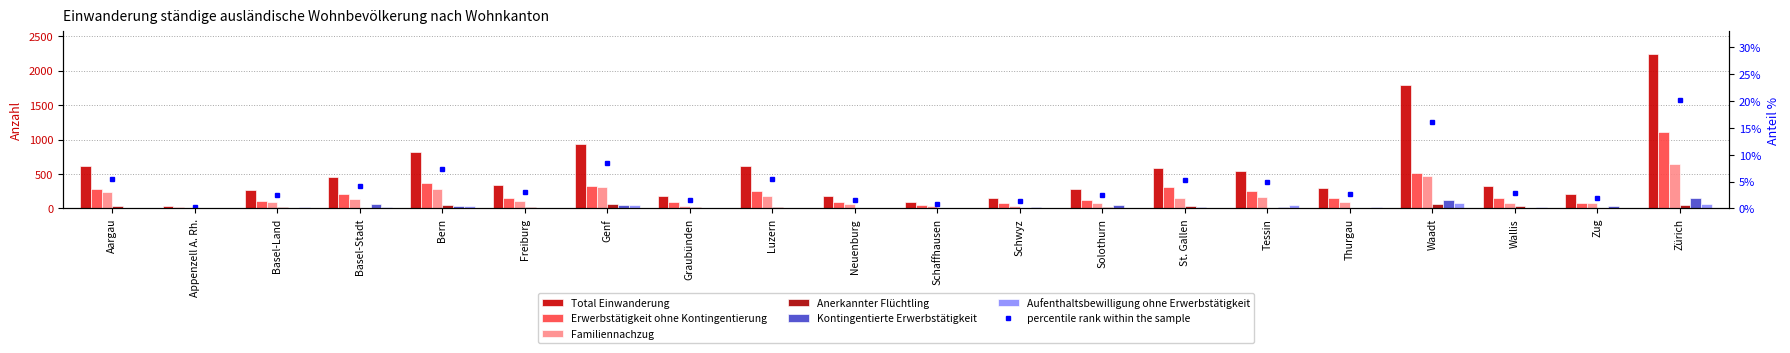

What is the sum of all Aufenthaltsbewilligung ohne Erwerbstätigkeit values?

431